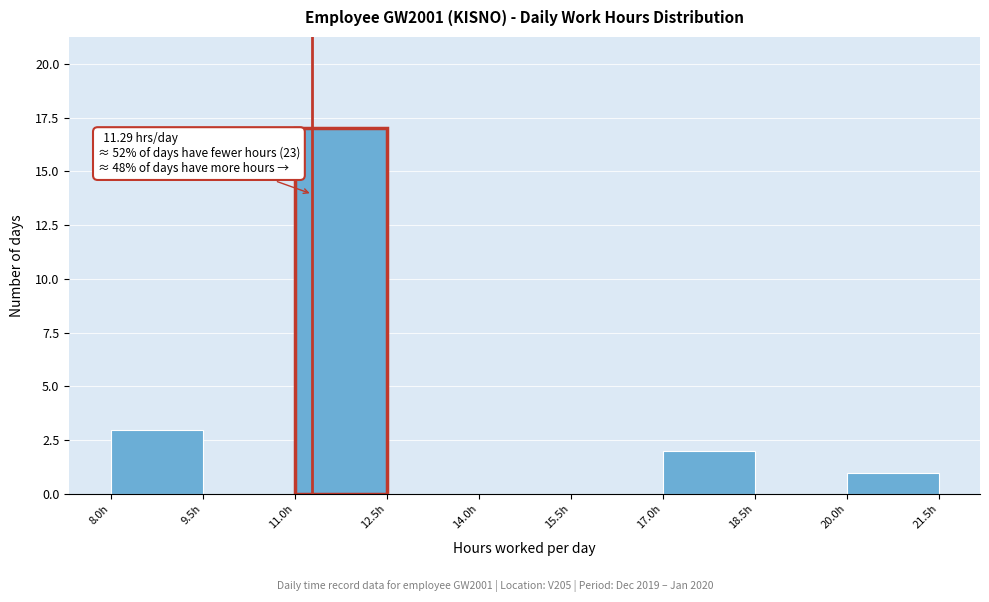

Which range on the x-axis has the tallest bar?

11.0 to 12.5